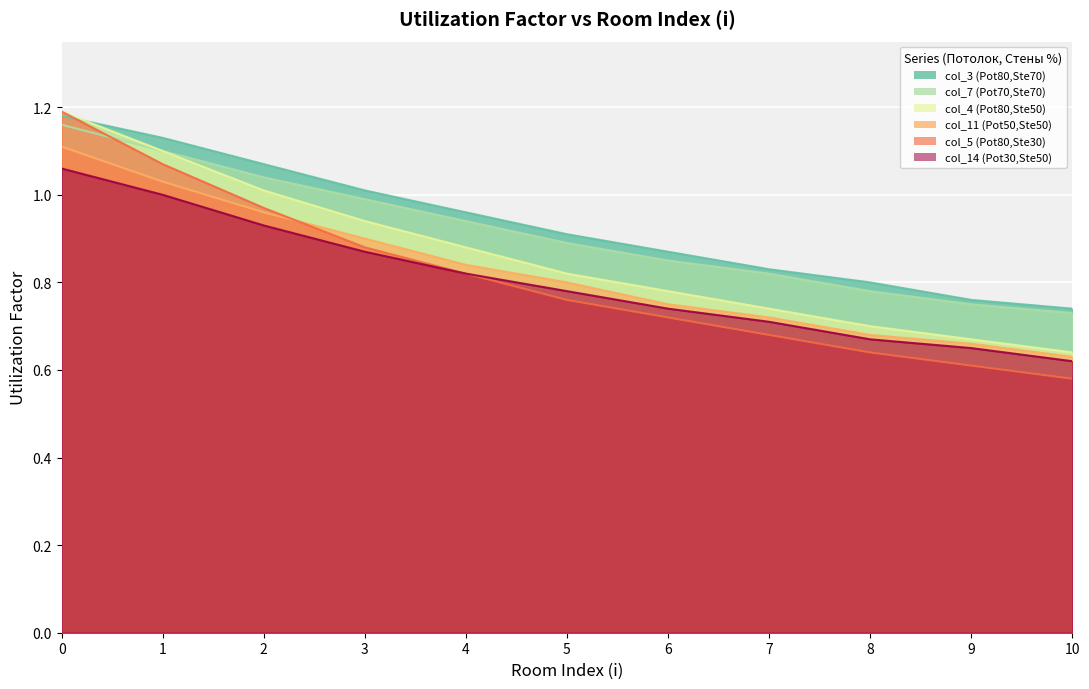

True or false: col_4 (Pot80,Ste50) and col_11 (Pot50,Ste50) intersect in this chart.

False